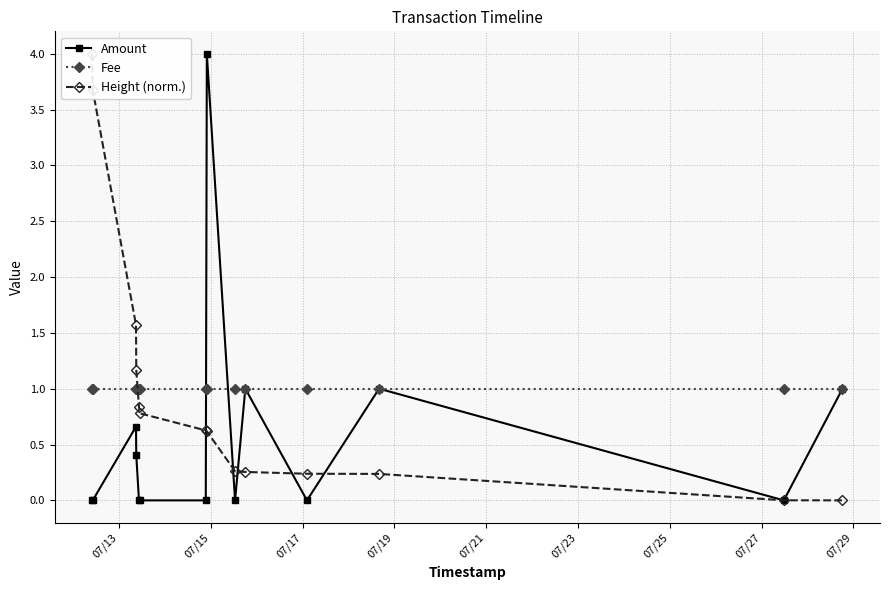

What is the average value of the Amount series?

0.6